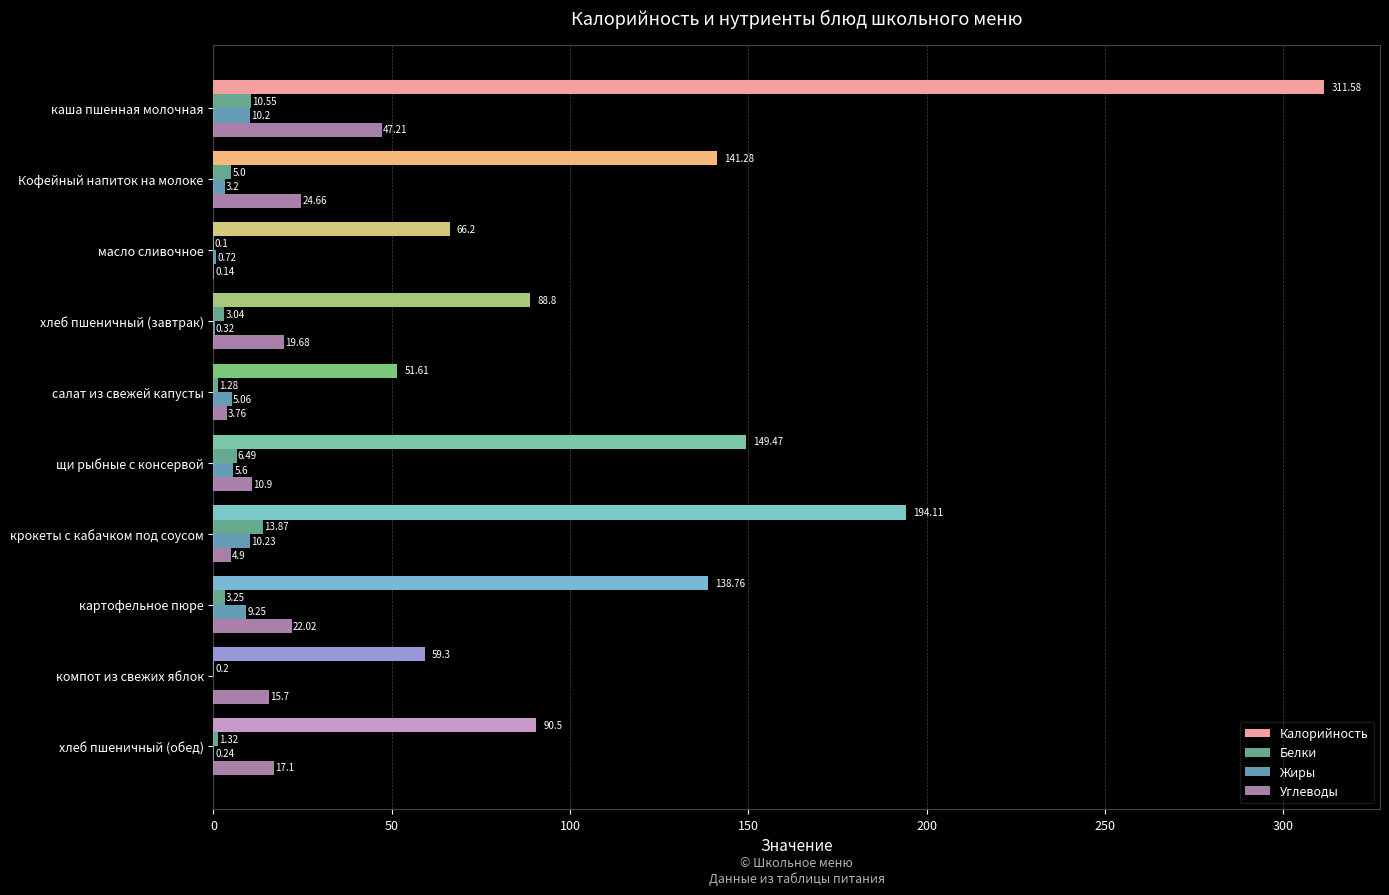

How many data points does each series have?

10